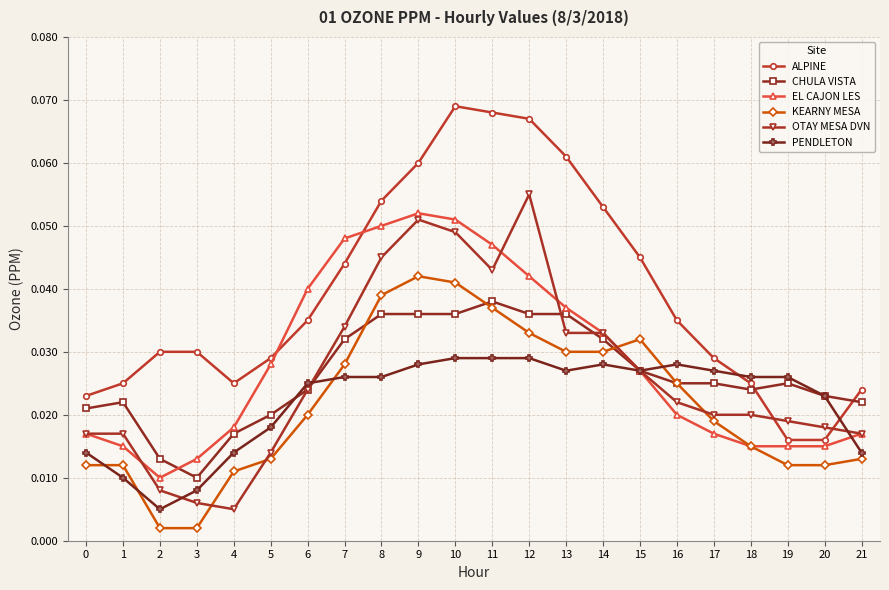

At how many categories does at least one series exceed 0?

22